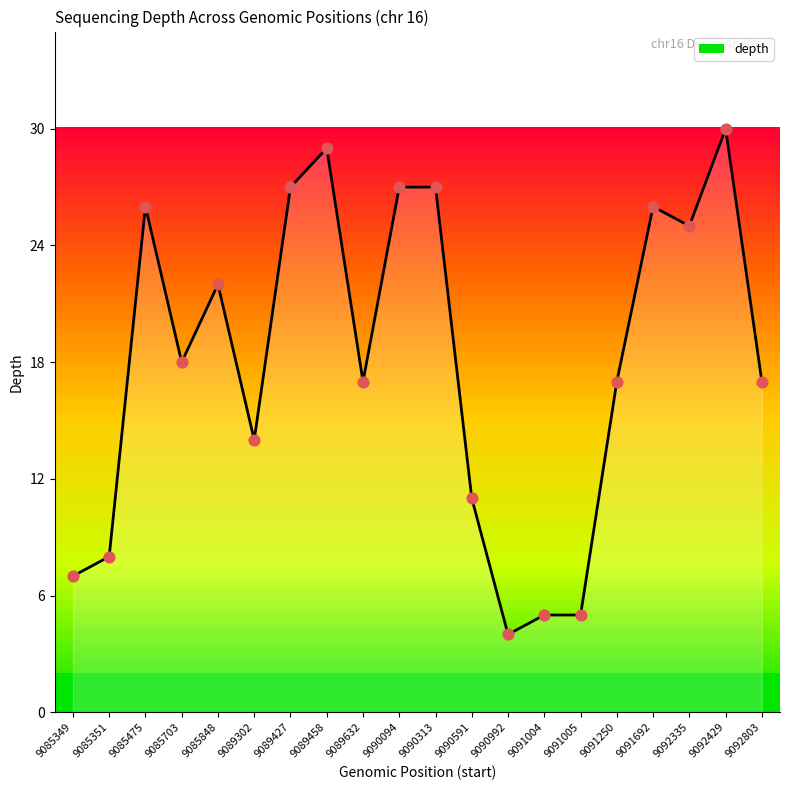

What is the change in value from 9085703 to 9089458?

+11